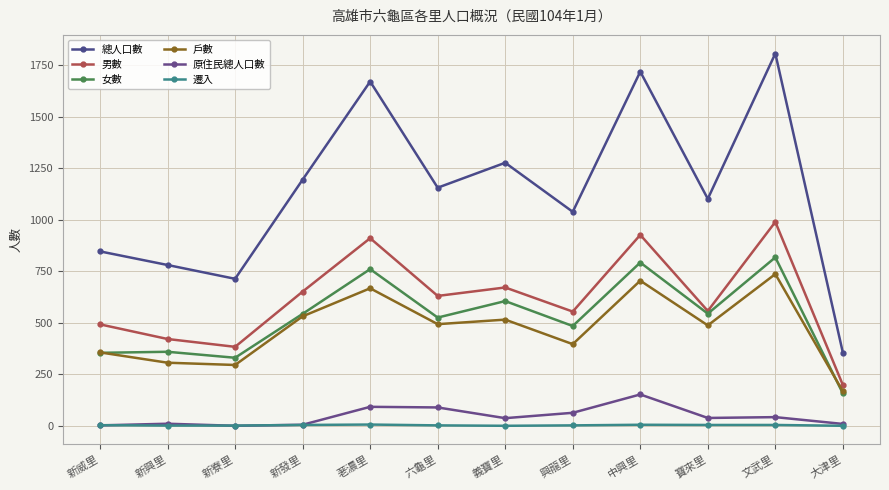

How many categories are shown in the chart?

12